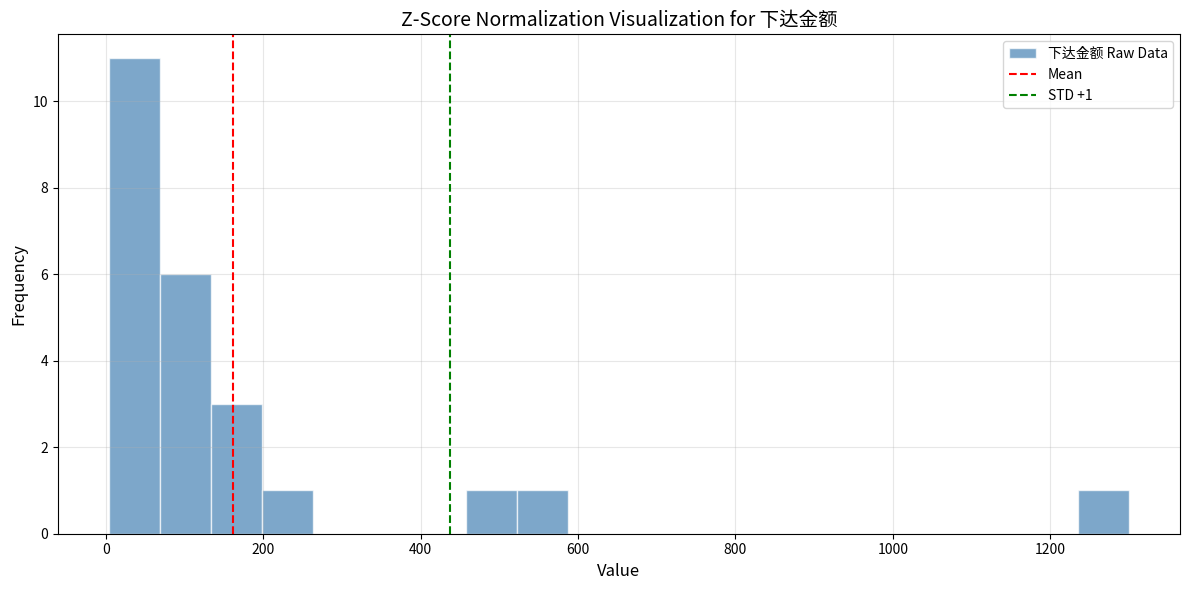

Around what value on the x-axis is the tallest bar? Give the approximate position of its centre, as read against the axis.

40